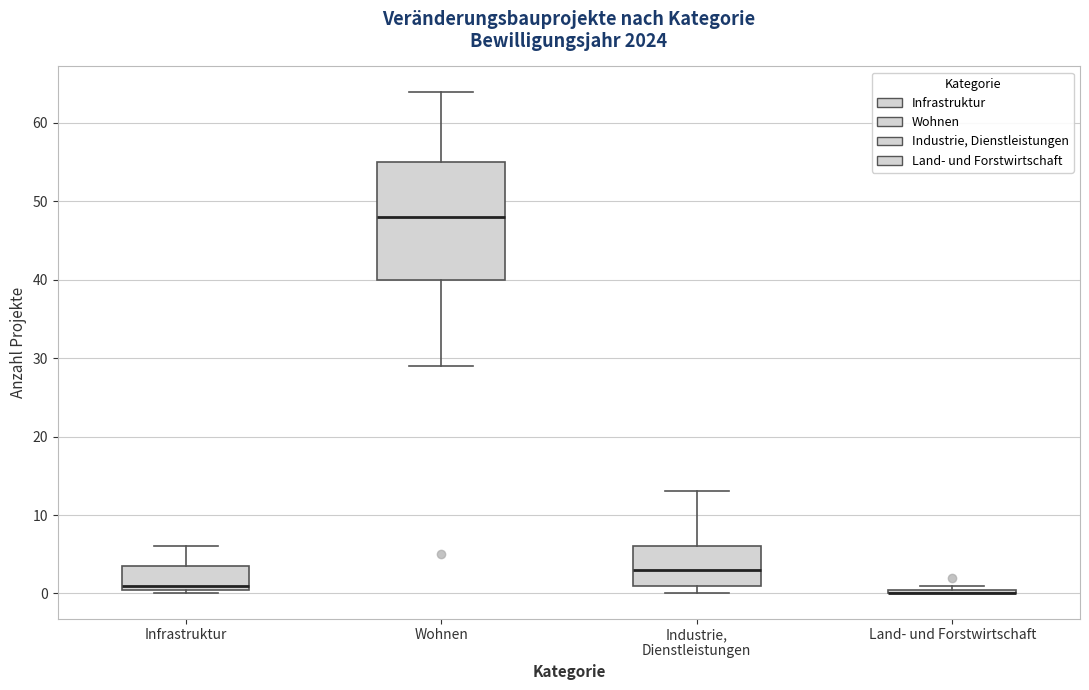

Which box is the tallest, from its lower edge to its upper edge?

Wohnen